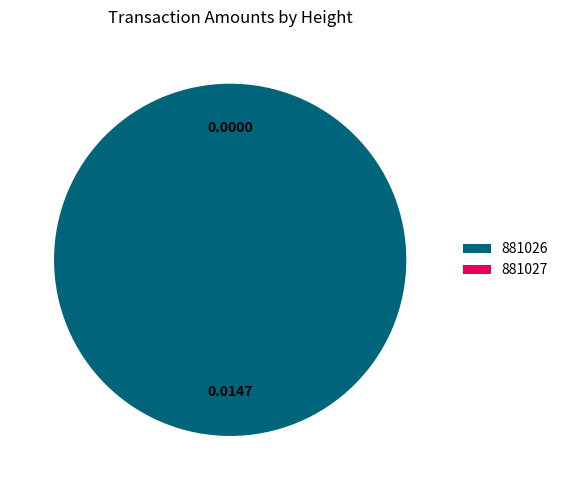

Combined, what portion of the pie is 881026 and 881027?

100.0%